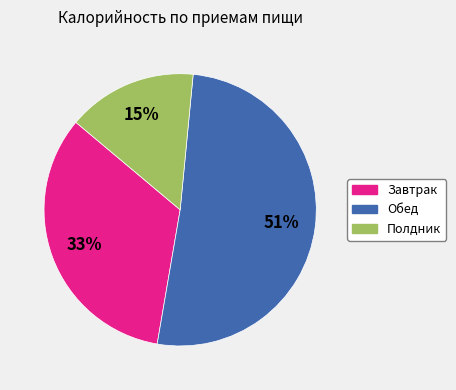

Is there any slice that represents more than half of the pie?

Yes